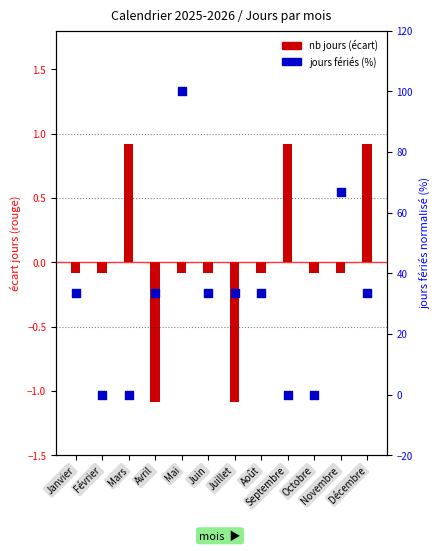

Which series contains the highest Y value?

jours fériés (normalisé %)